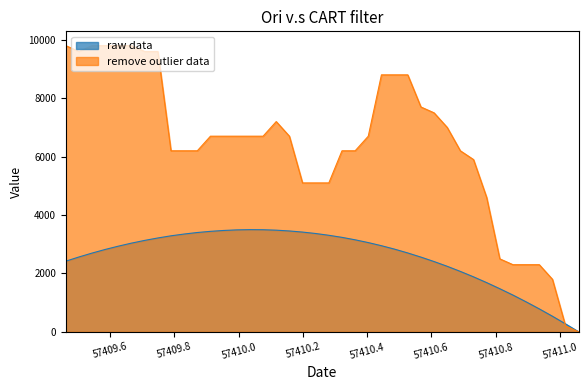

What is the maximum value shown in the chart?

9800.0